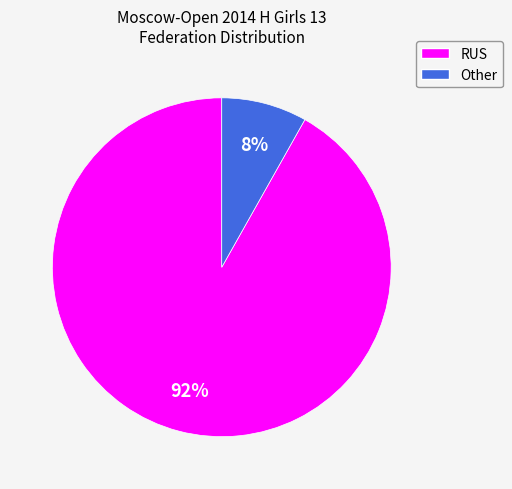

To the nearest percent, what percentage of the pie is RUS?

92%